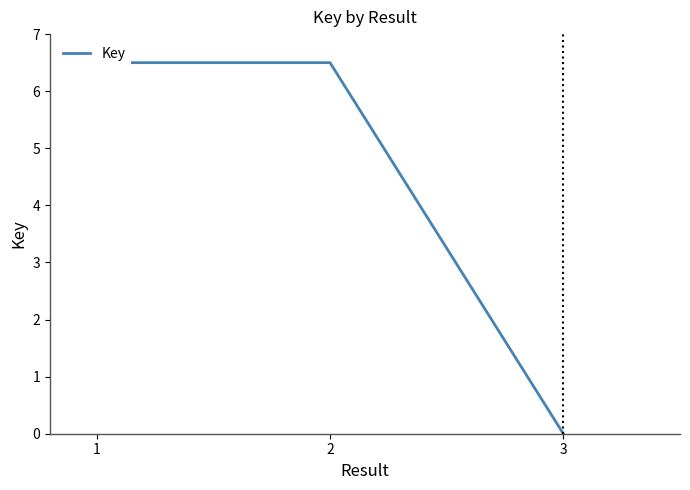

The chart shows a value of 10.2 at 2. True or false?

False